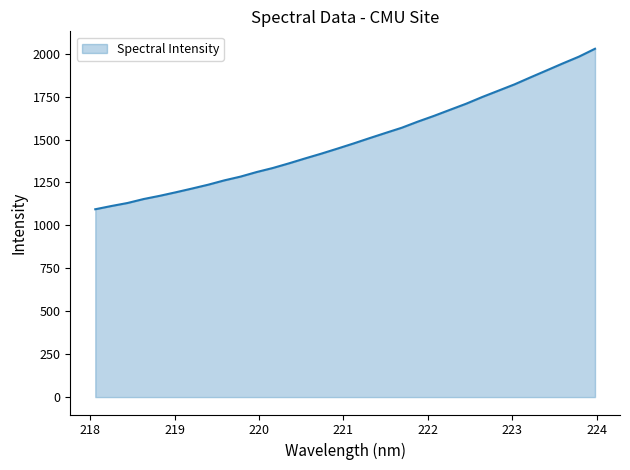

What is the greatest value displayed?

2028.5